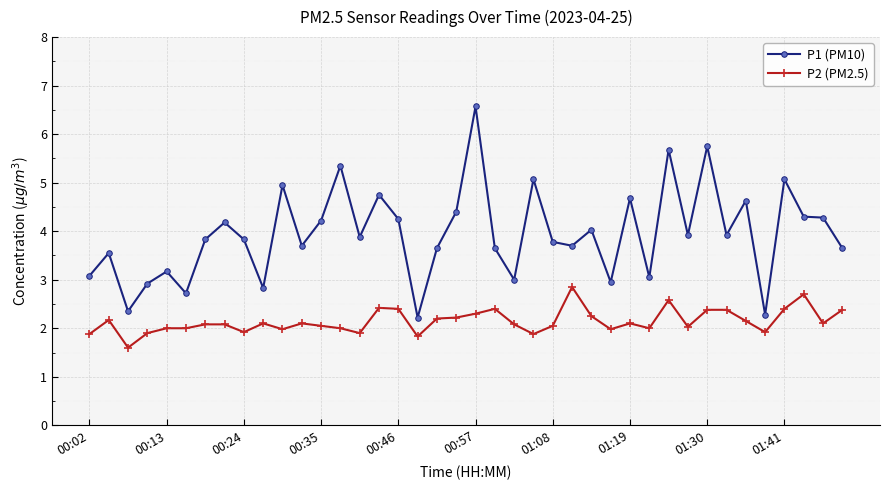

True or false: P1 (PM10) has more than 0 points higher than both neighbors.

True